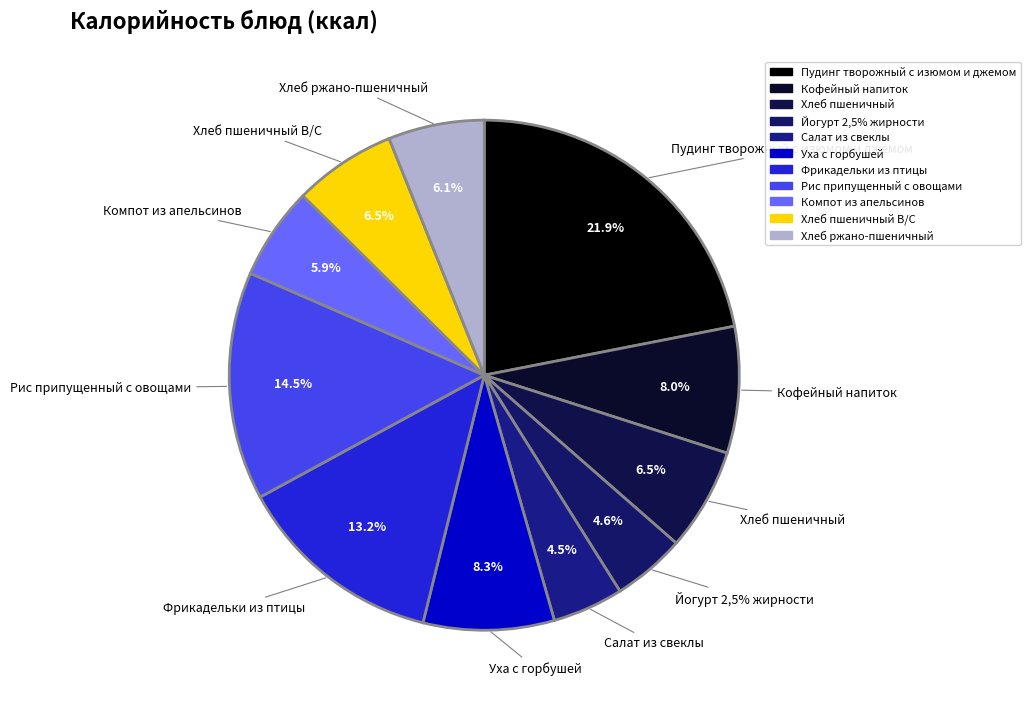

Is there any slice that represents more than half of the pie?

No